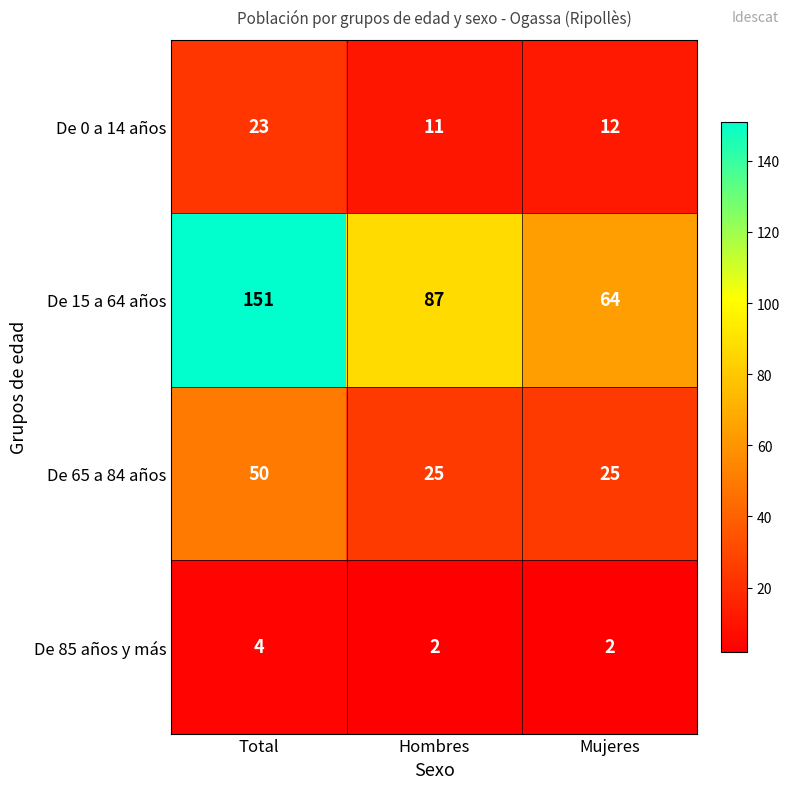

How many categories are shown in the chart?

3